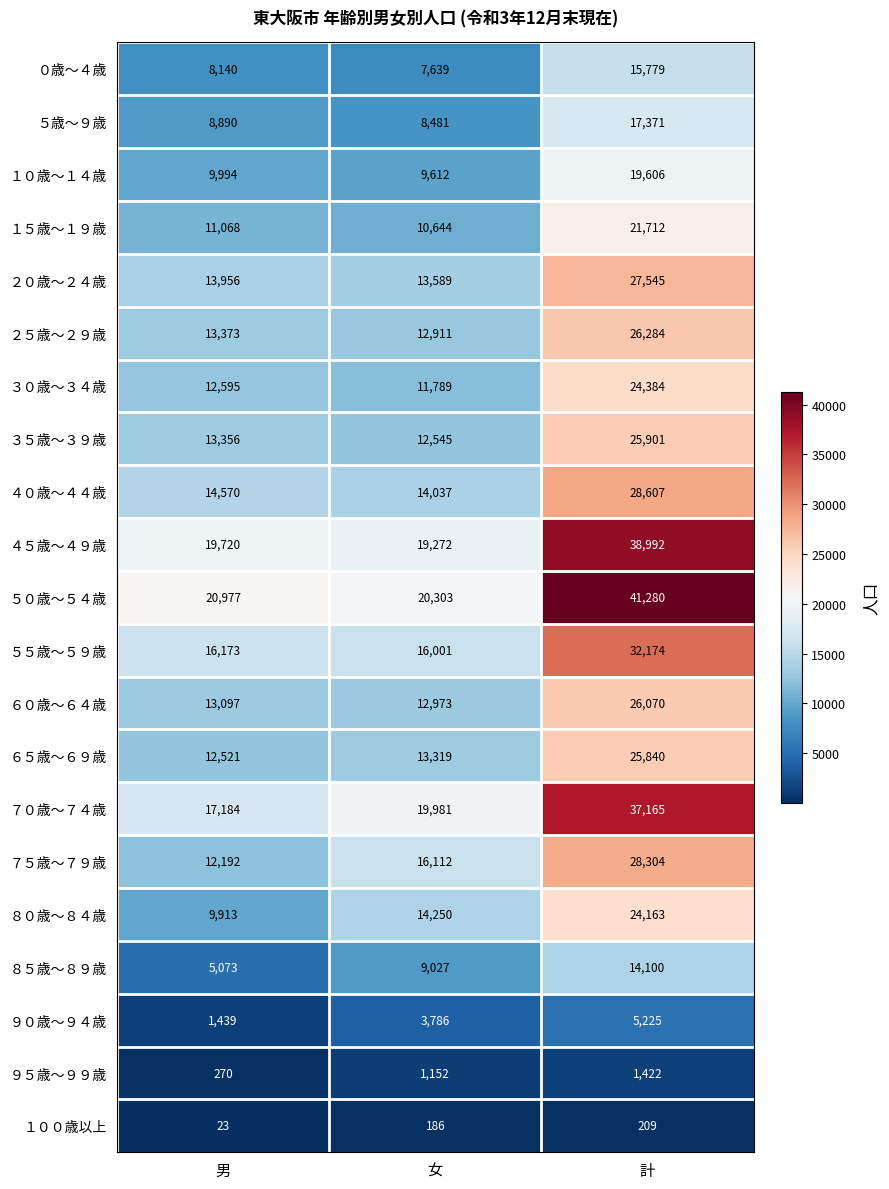

Which series has the largest range (max minus min)?

５０歳～５４歳